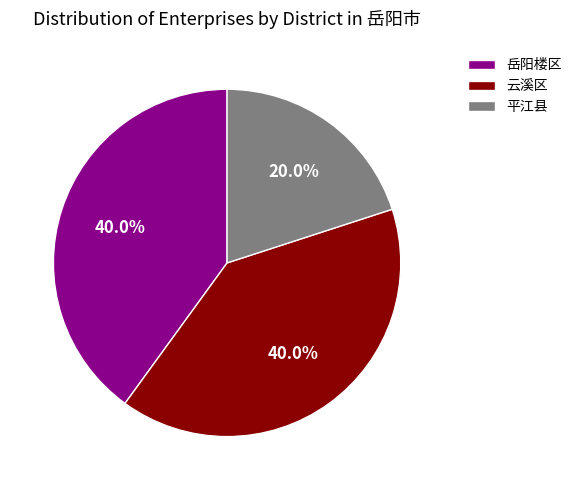

Is there any slice that represents more than half of the pie?

No